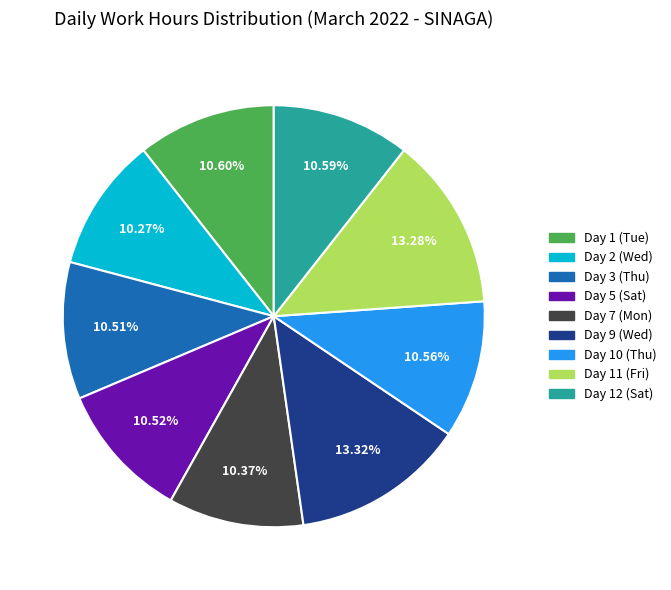

True or false: Day 11 (Fri) accounts for 13% of the total.

True